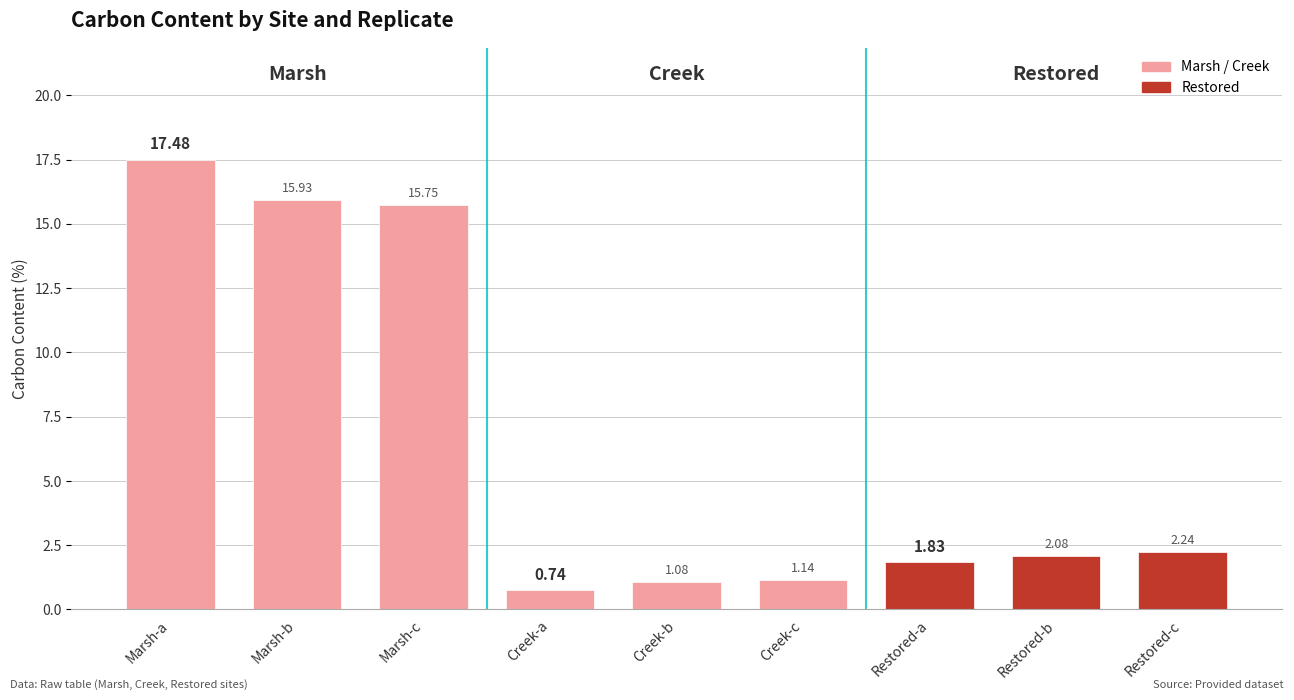

What is the sum of all values?

58.3